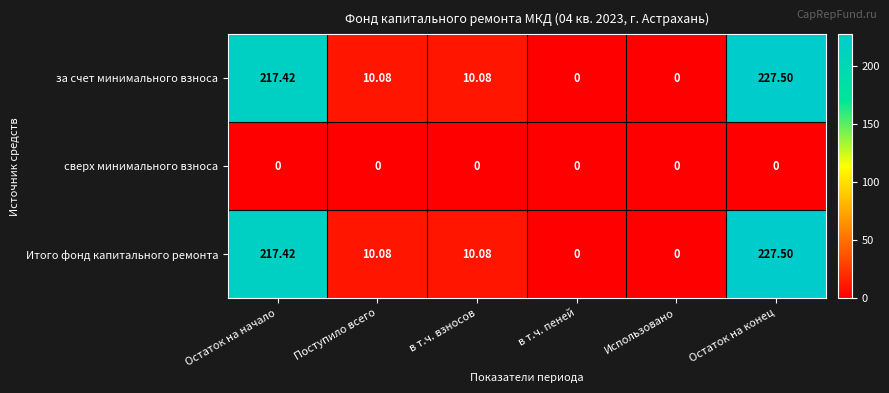

At which label does за счет минимального взноса reach its peak?

Остаток на конец